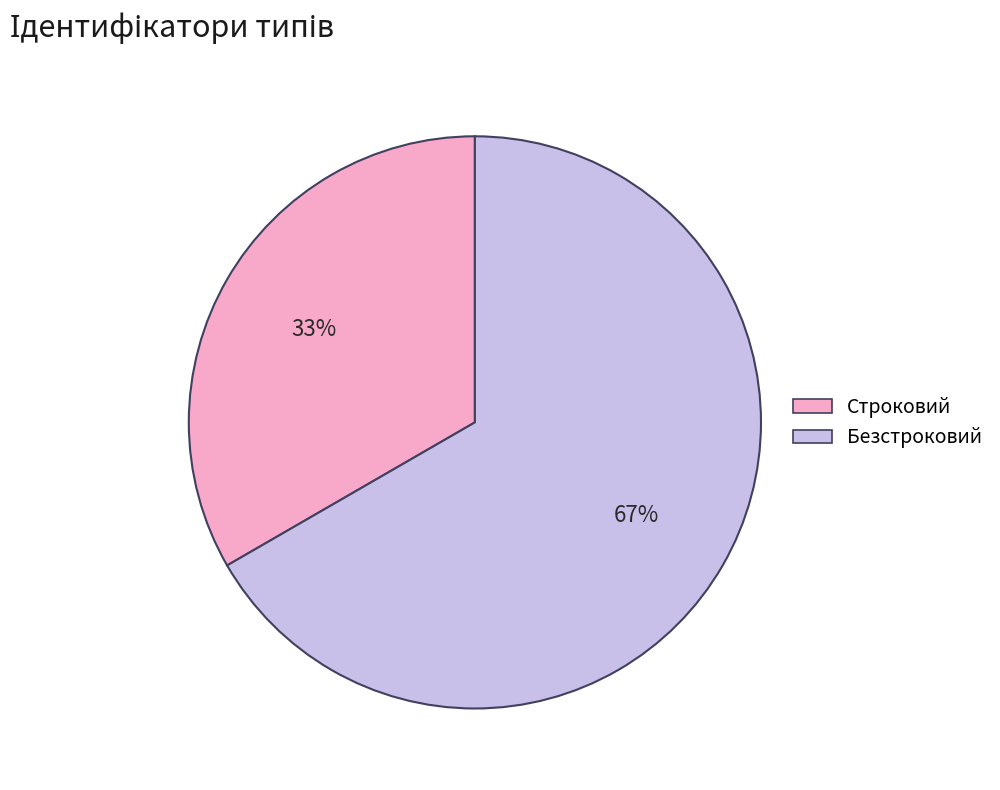

Between Строковий and Безстроковий, which is larger?

Безстроковий